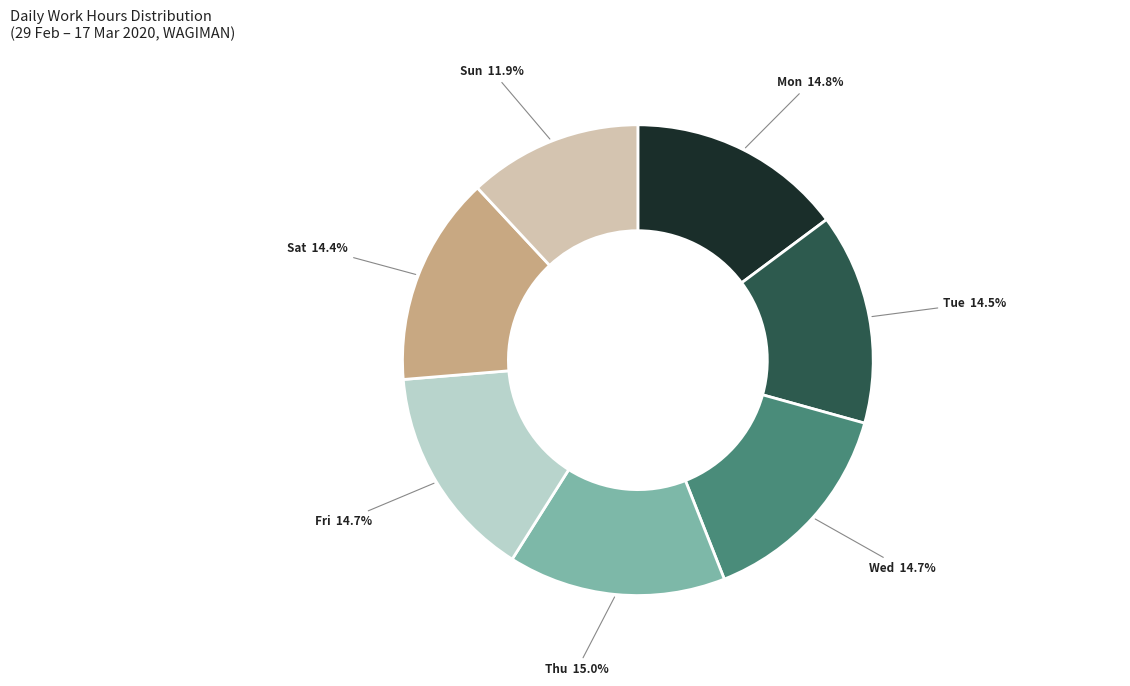

Which has a higher value, Sat or Sun?

Sat